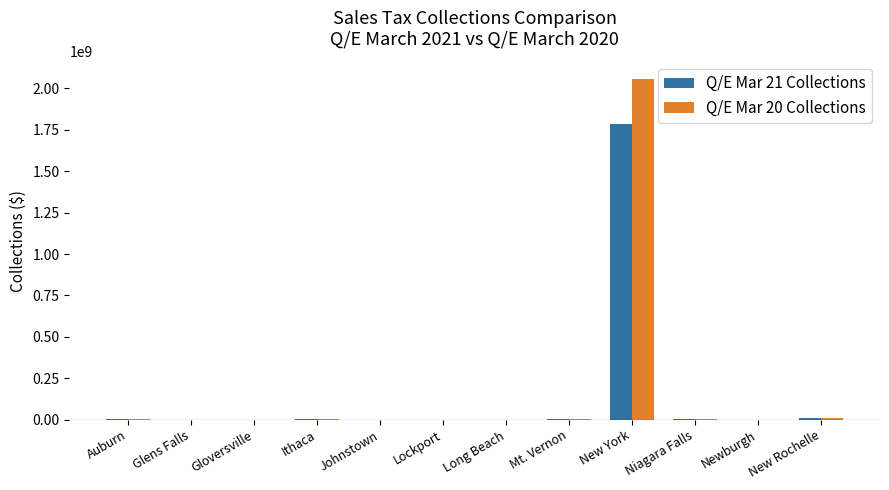

What is the highest value of the Q/E Mar 21 Collections series?

1784290413.9